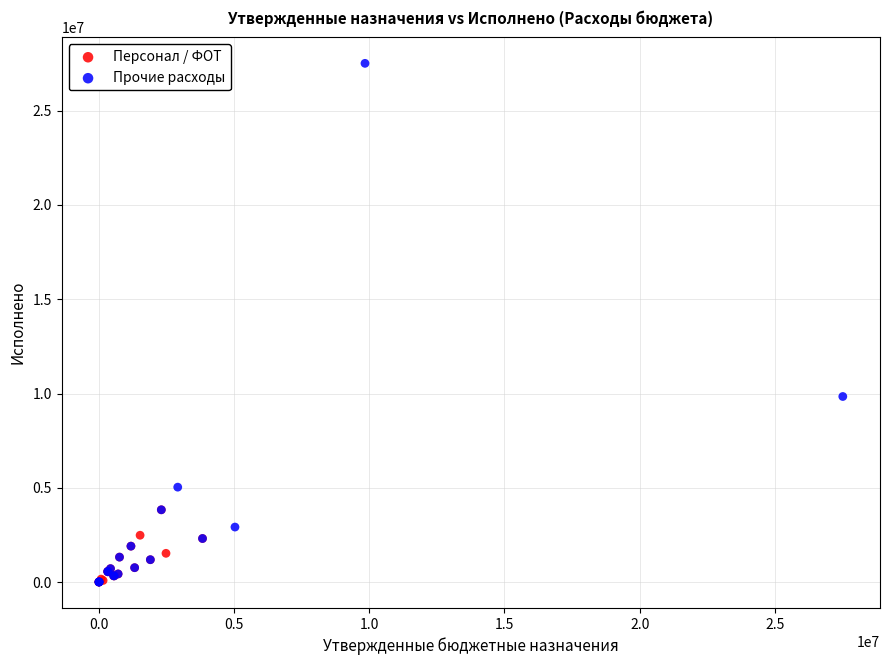

Which series reaches the maximum Y coordinate?

Прочие расходы